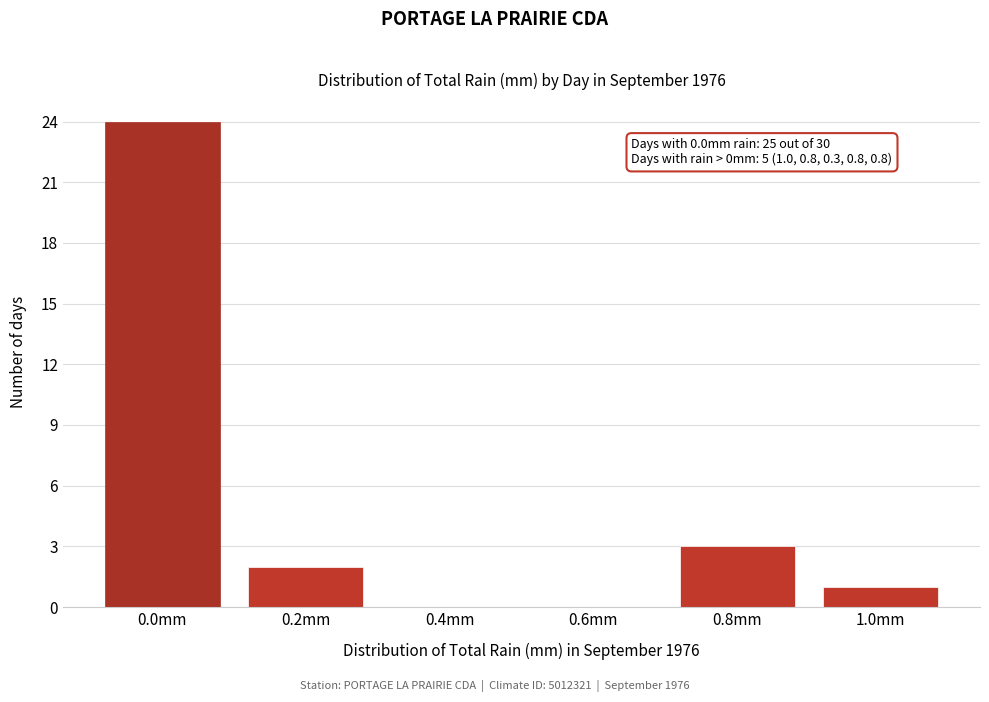

Reading right to left, extract all data points from this chart.

1.0mm=1	0.8mm=3	0.6mm=0	0.4mm=0	0.2mm=2	0.0mm=24